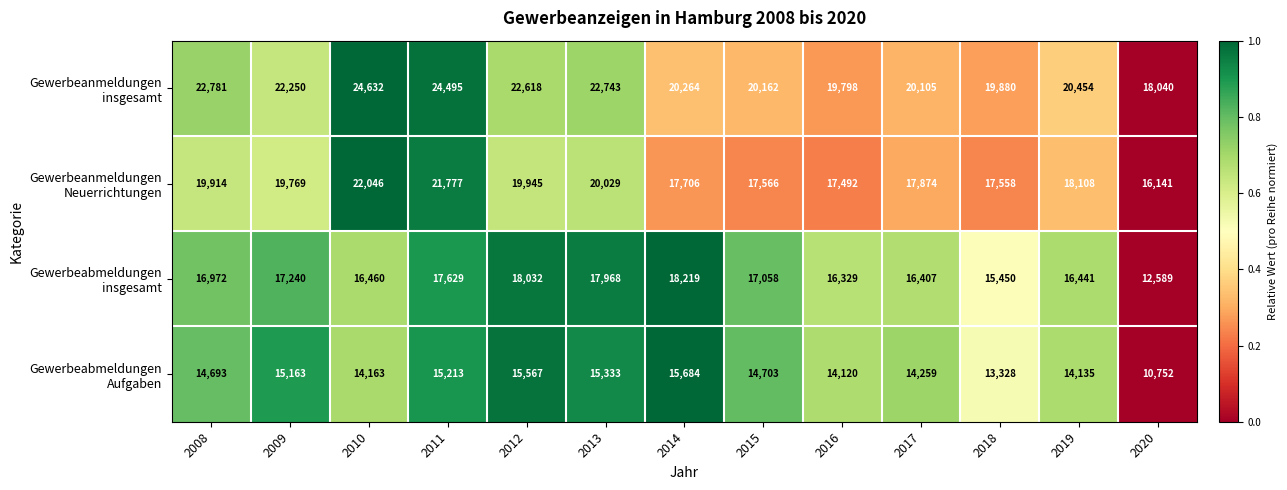

How many data points does each series have?

13